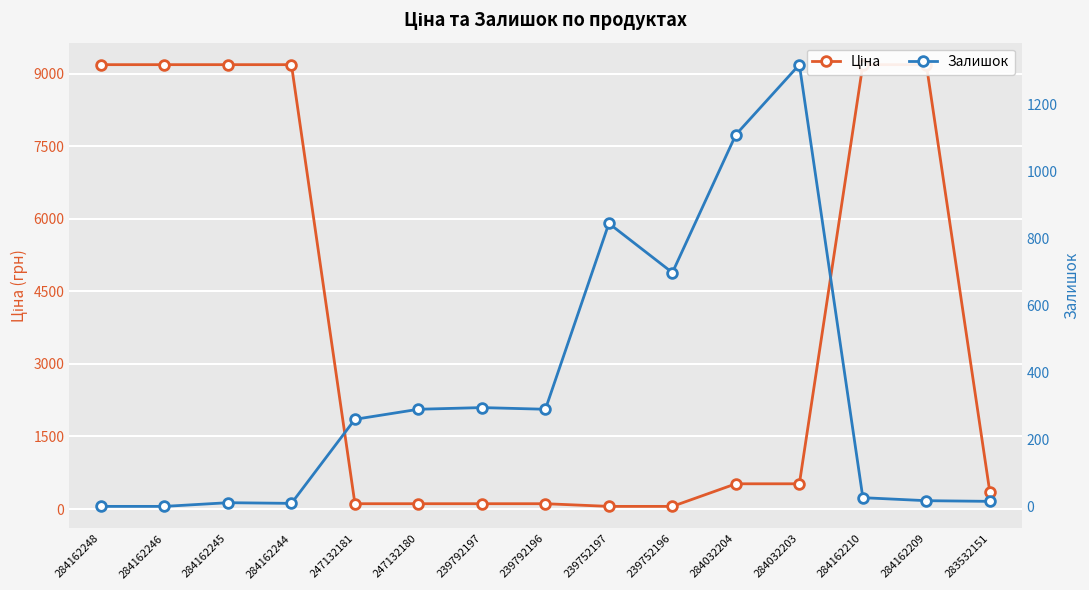

List the labels in order of Ціна value, largest first.

284162248, 284162246, 284162245, 284162244, 284162210, 284162209, 284032204, 284032203, 283532151, 247132181, 247132180, 239792197, 239792196, 239752197, 239752196